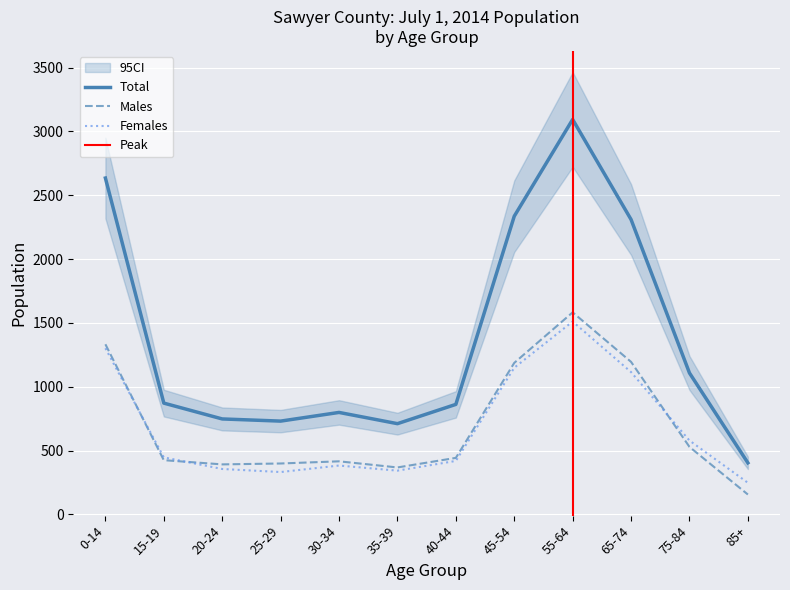

What is the sum of the Males values at 0-14 and 65-74?

2528